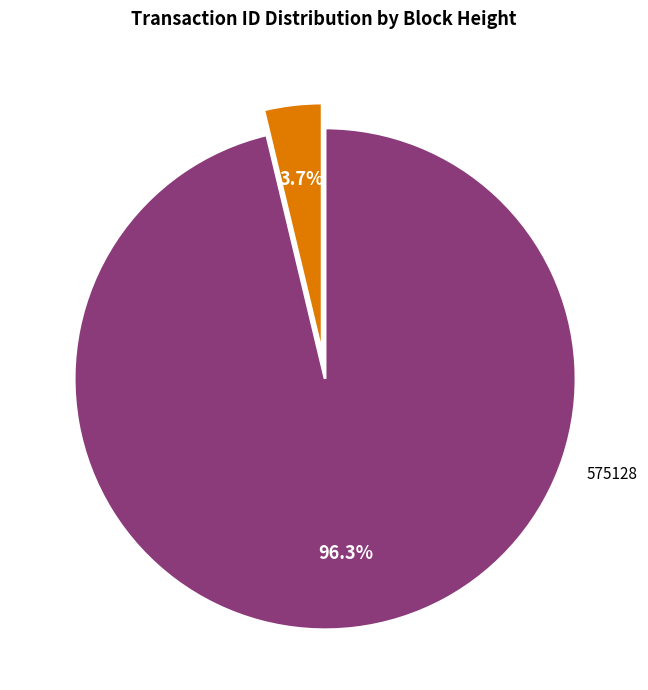

Count the number of slices in the pie.

2